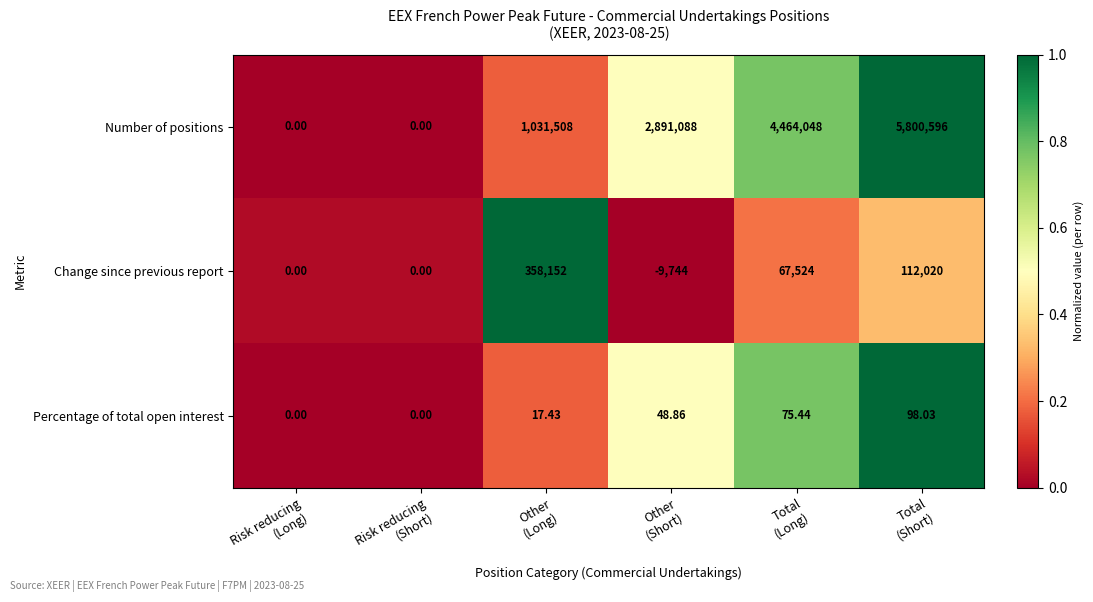

How many values in Percentage of total open interest are above zero?

4